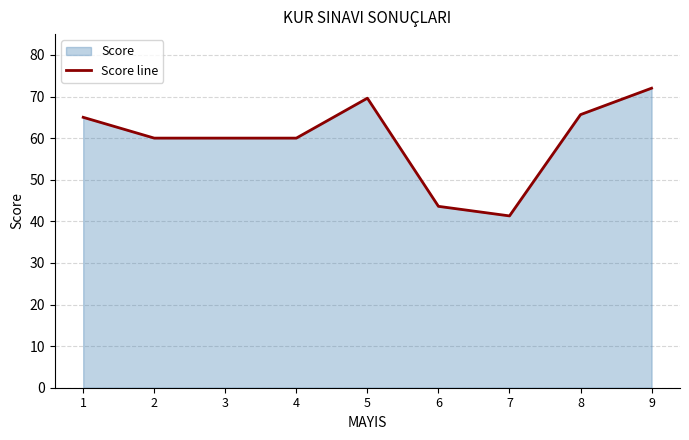

What is the maximum value shown in the chart?

72.0